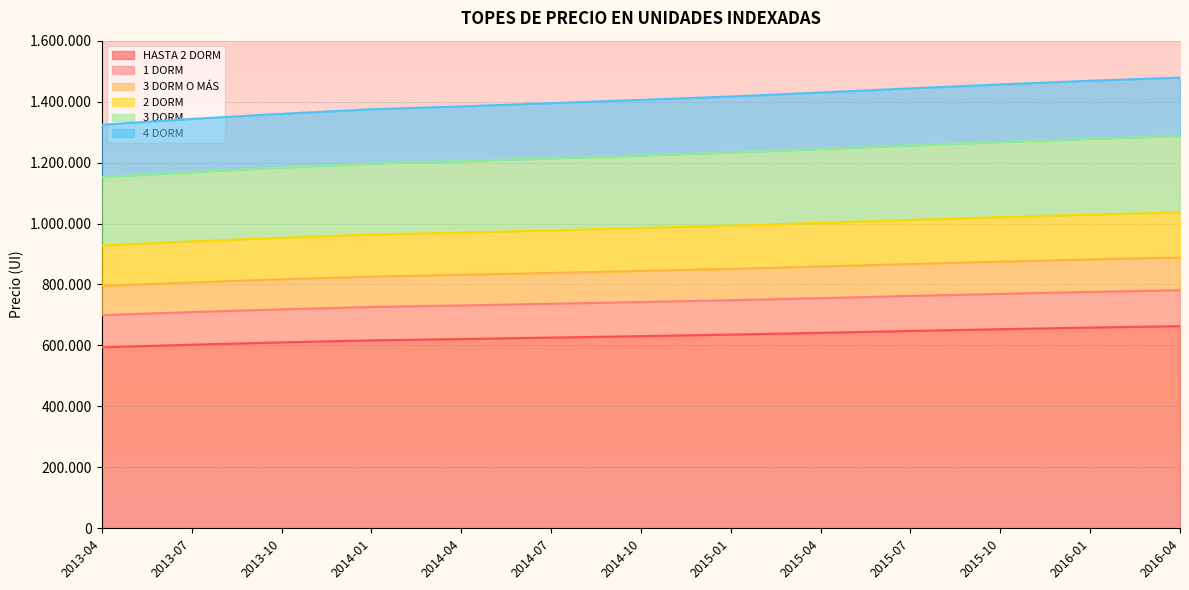

What is the highest value of the HASTA 2 DORM series?

663328